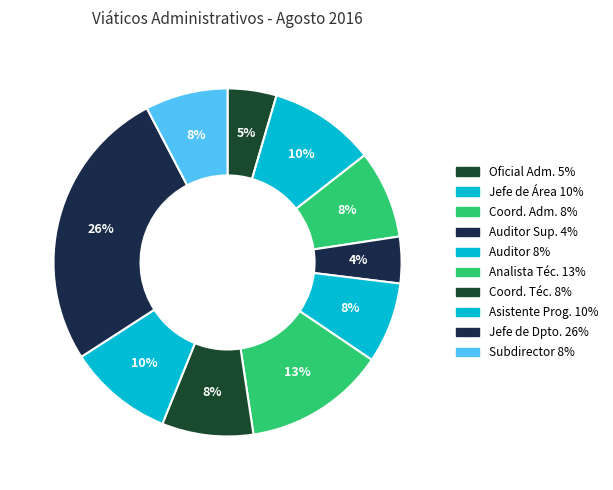

Count the number of slices in the pie.

10